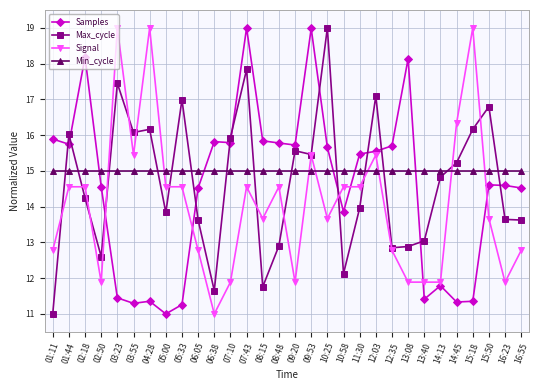

The value of Signal at 03:23 is 19.0. True or false?

True